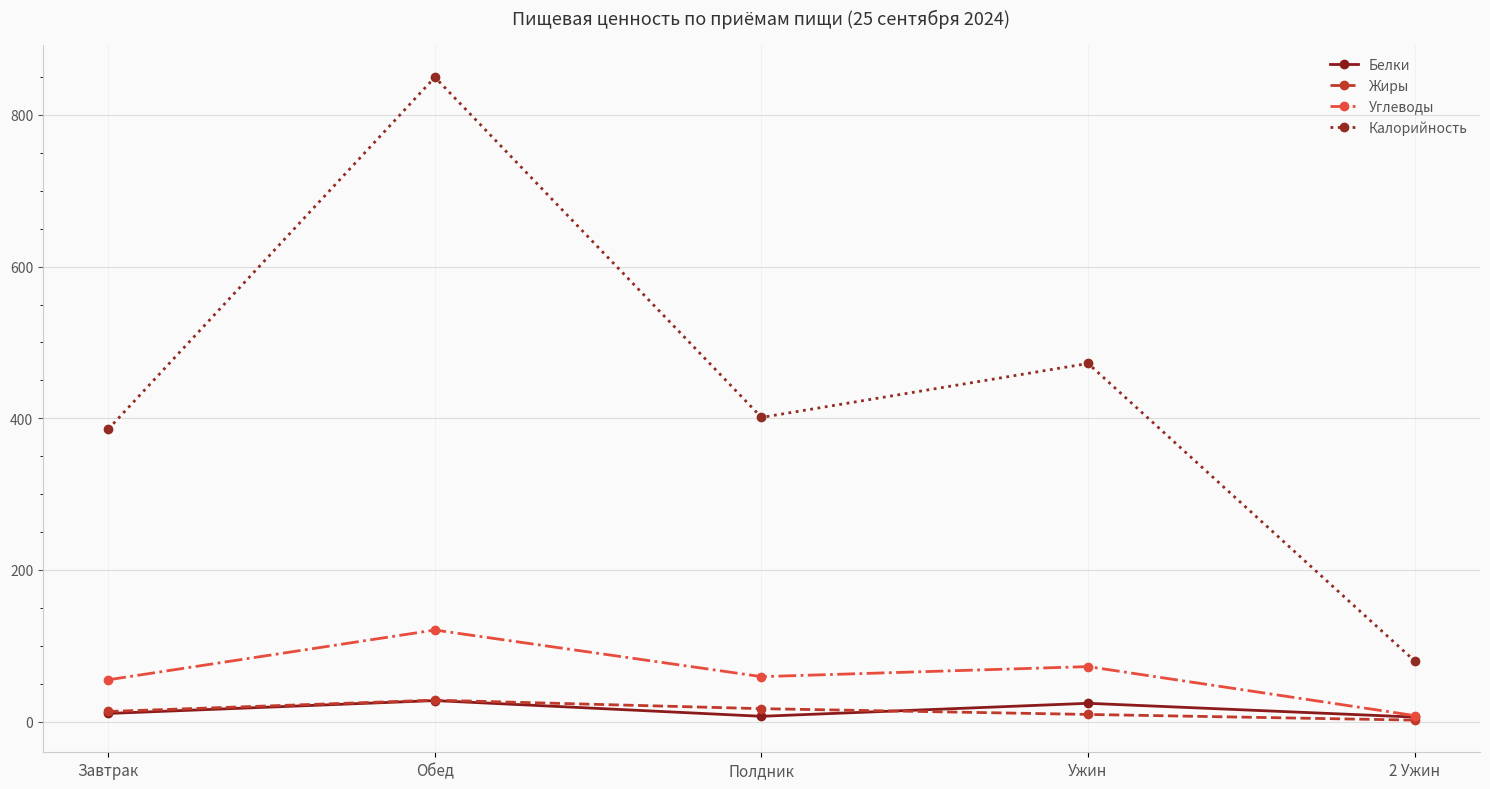

Which series has the widest spread of values?

Калорийность